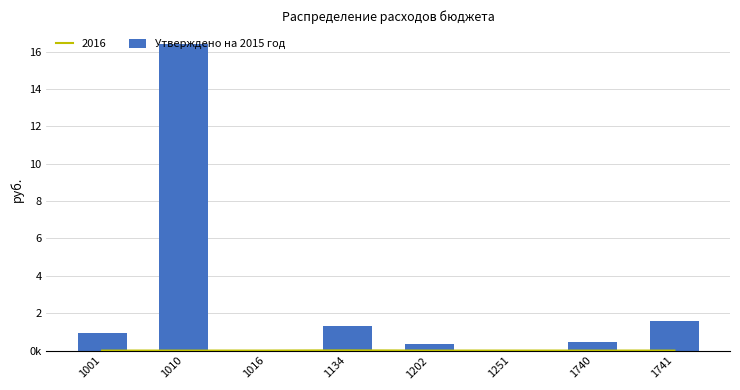

List the labels in order of value, smallest first.

1016, 1251, 1202, 1740, 1001, 1134, 1741, 1010